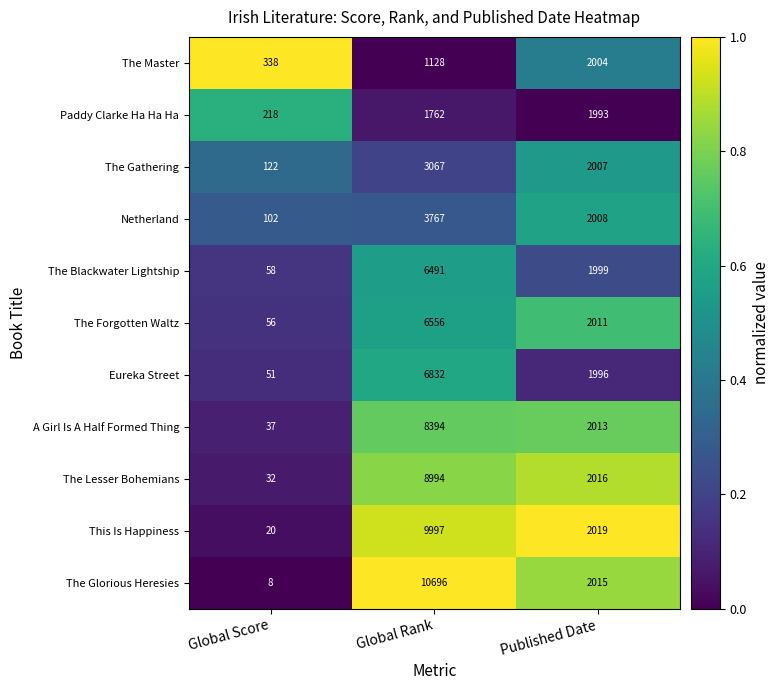

Between Global Score and Published Date, which series saw the biggest shift?

The Glorious Heresies